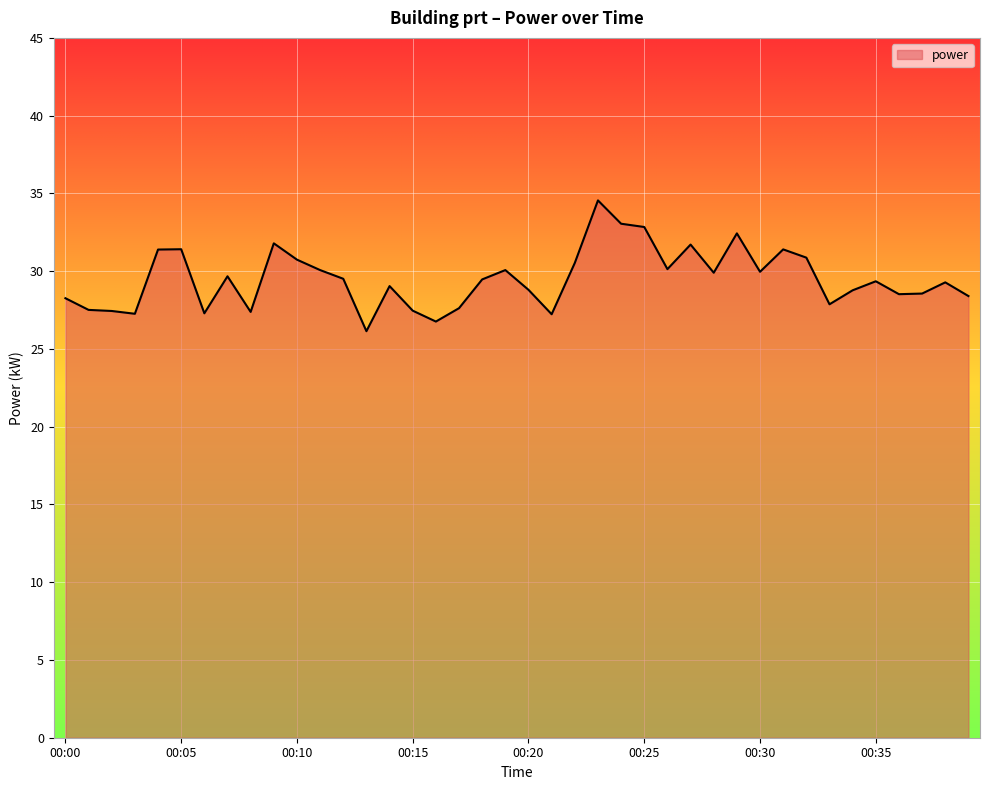

What is the smallest value displayed?

26.1